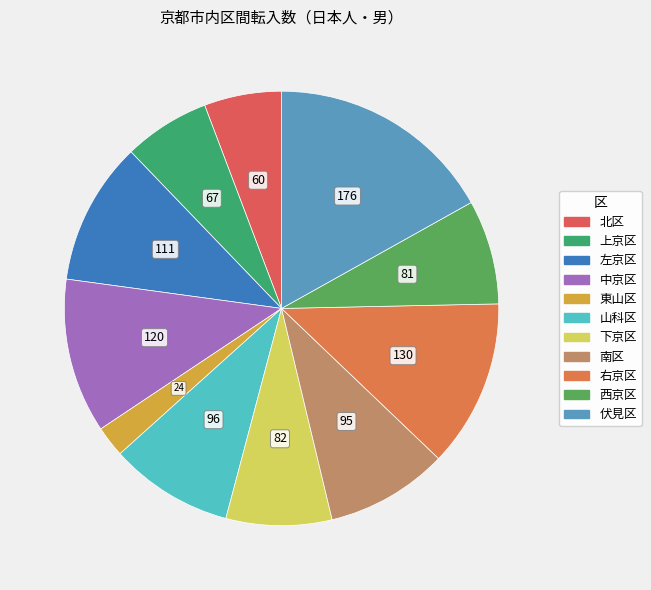

The 左京区 slice represents 11% of the pie. True or false?

True